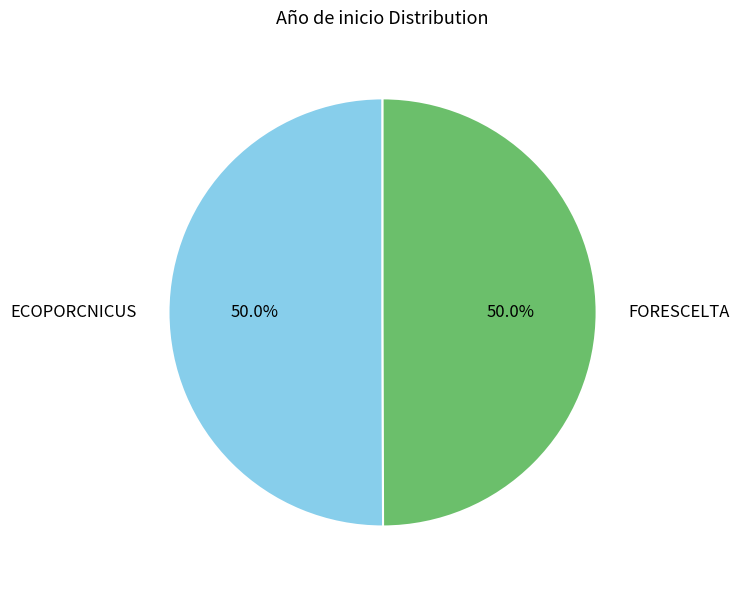

How much of the chart is everything except ECOPORCNICUS?

50.0%